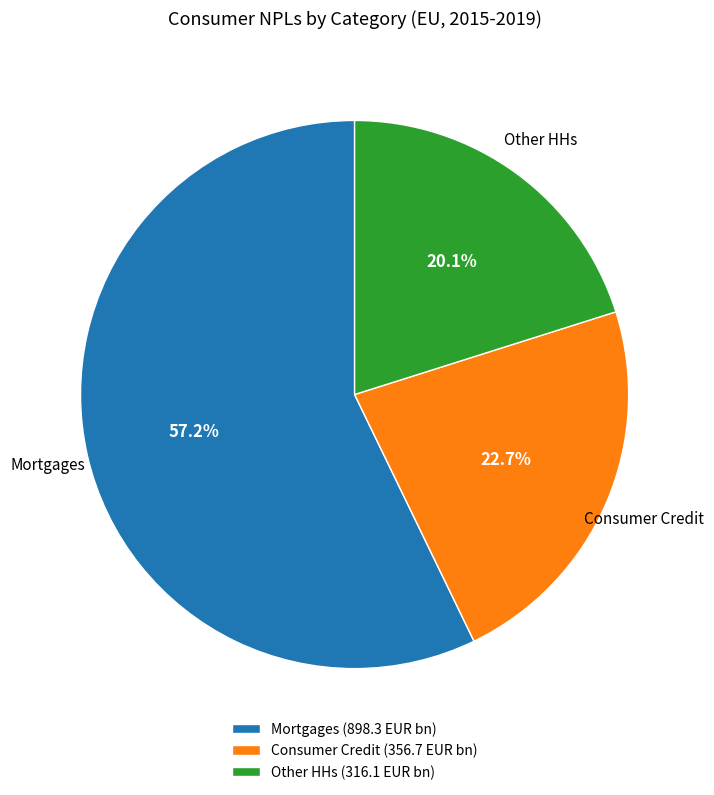

To the nearest percent, what portion does Consumer Credit represent?

23%